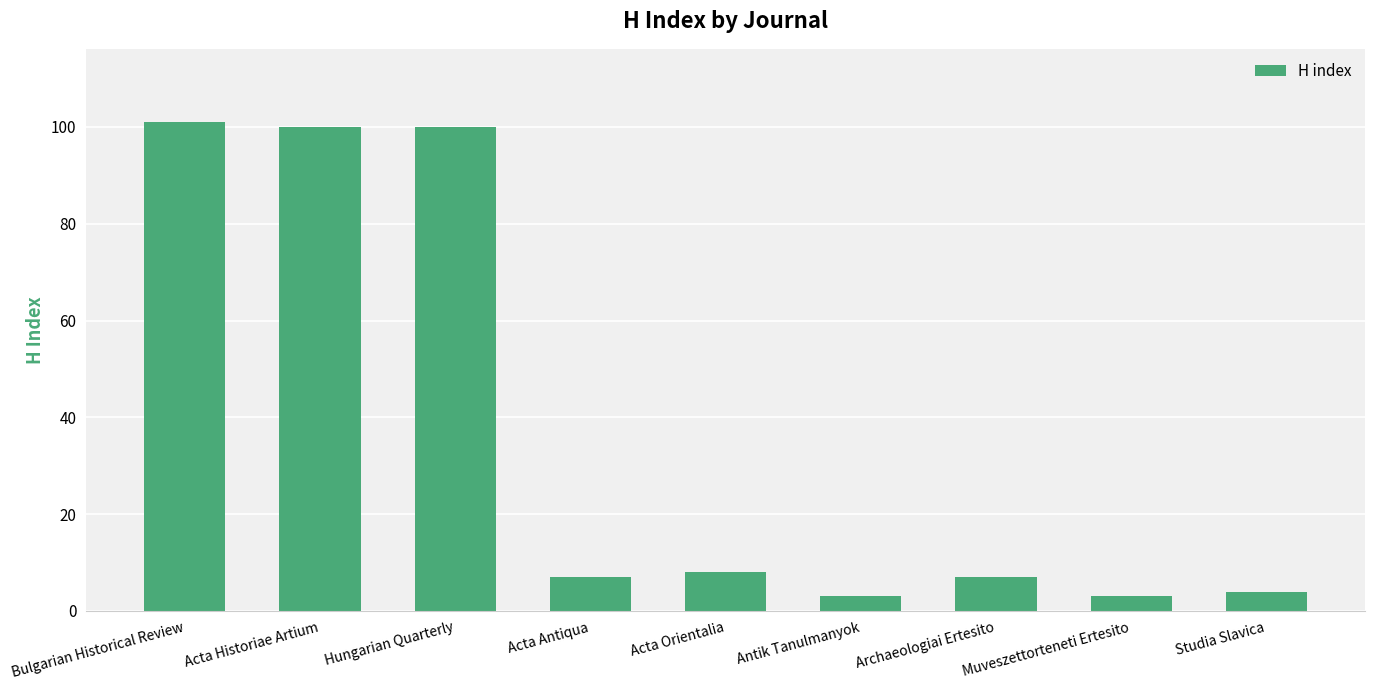

What is the difference between the maximum and second lowest values?

98